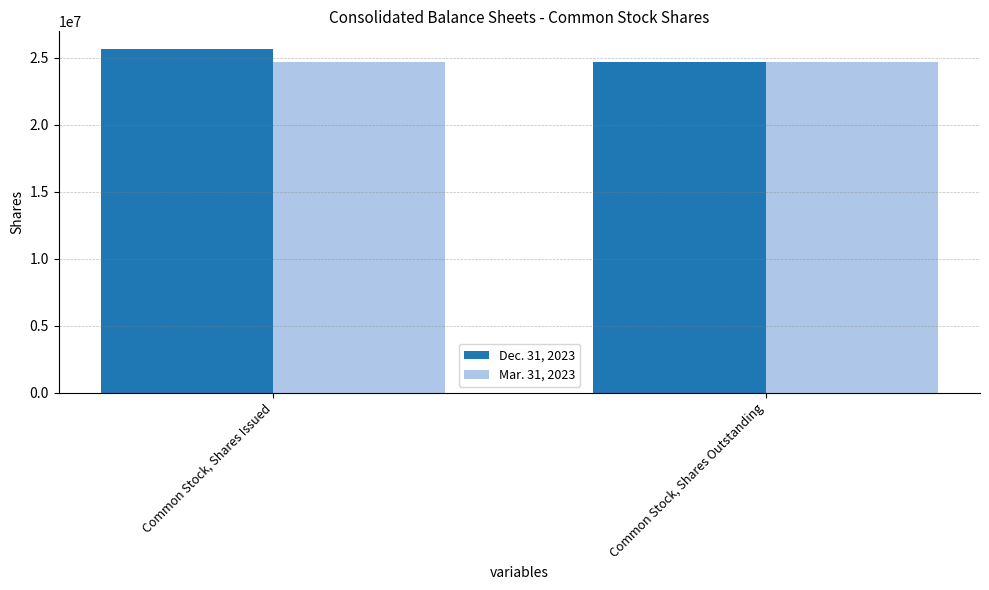

At which category is the sum across all series the highest?

Common Stock, Shares Issued